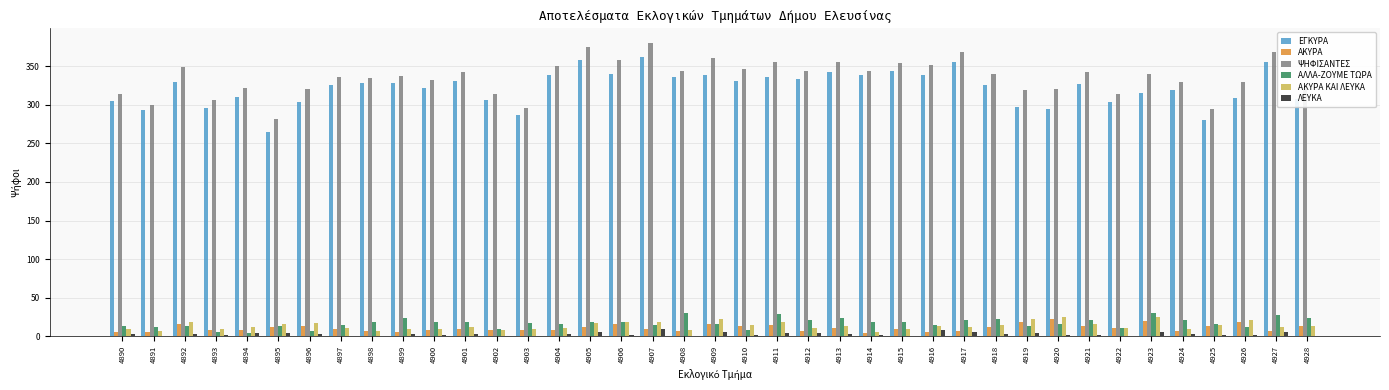

What is the greatest value displayed?

380